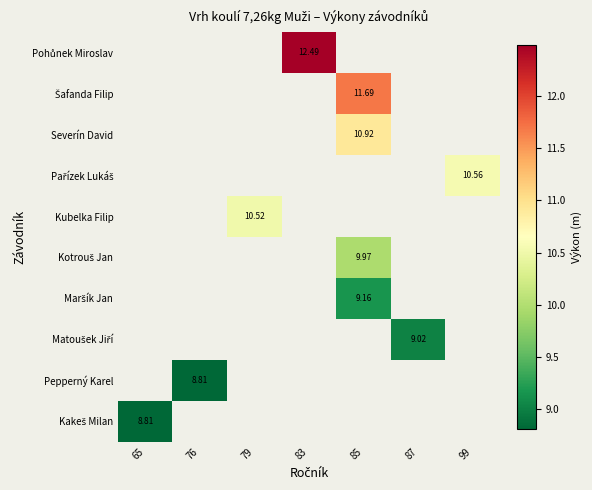

Which has a higher value, 76 or 65?

65